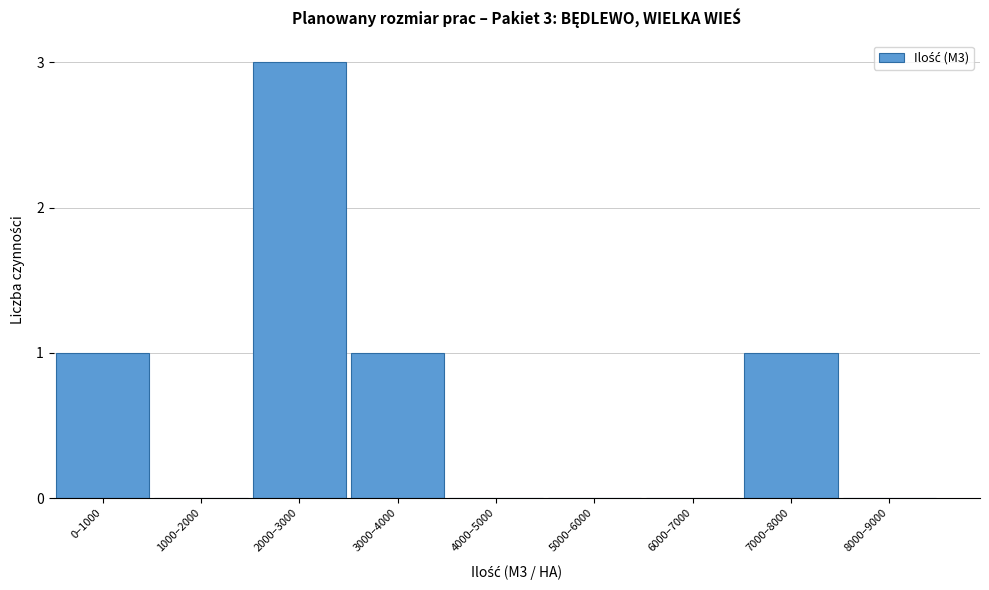

Reading left to right, what are all the values shown in this chart?

0–1000=1	1000–2000=0	2000–3000=3	3000–4000=1	4000–5000=0	5000–6000=0	6000–7000=0	7000–8000=1	8000–9000=0